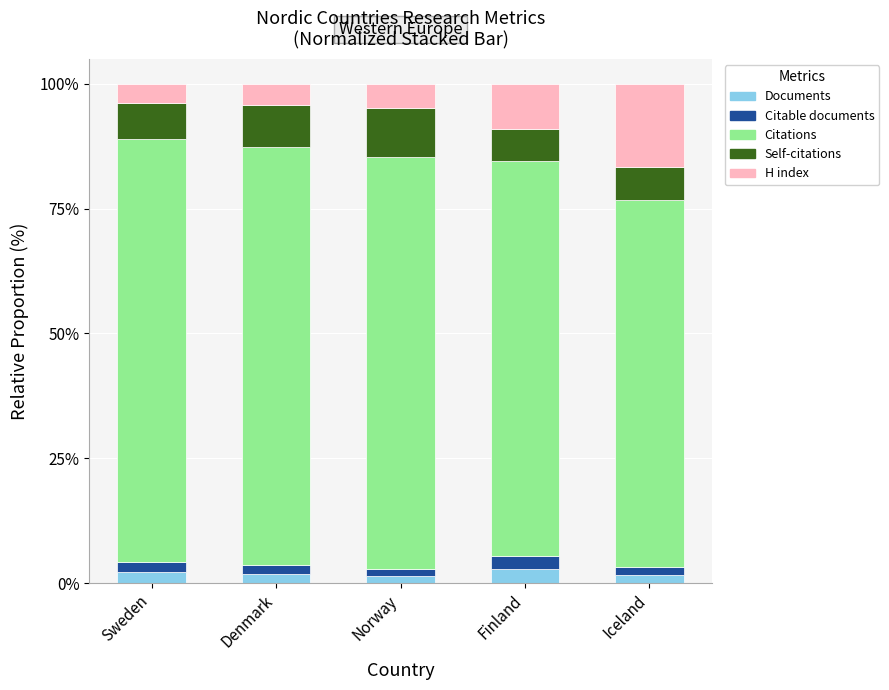

What is the total value across all series at Finland?

100.0